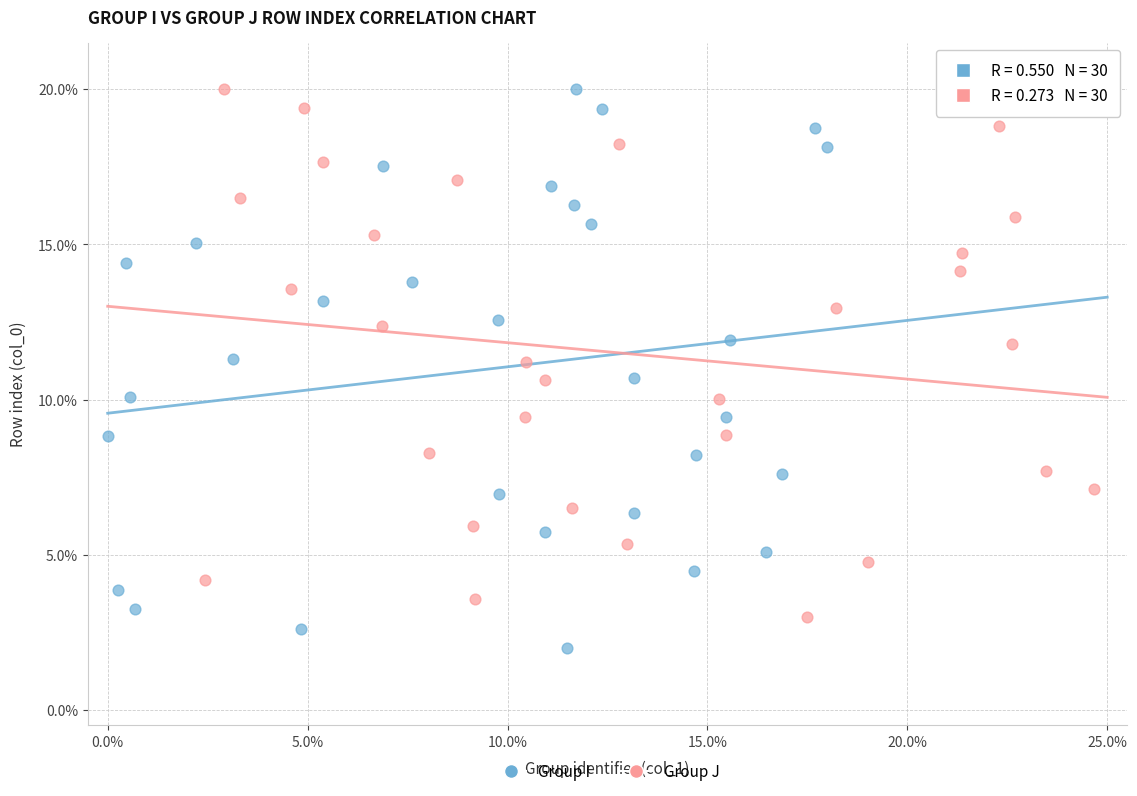

What are all the series names shown in the legend?

Group I, Group J